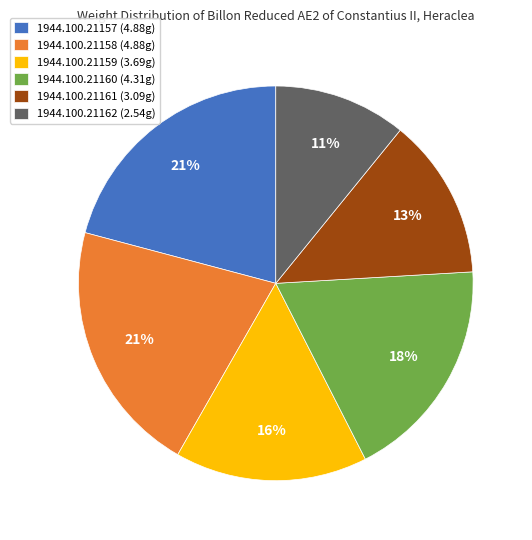

What percentage is the 1944.100.21160 slice, to the nearest percent?

18%